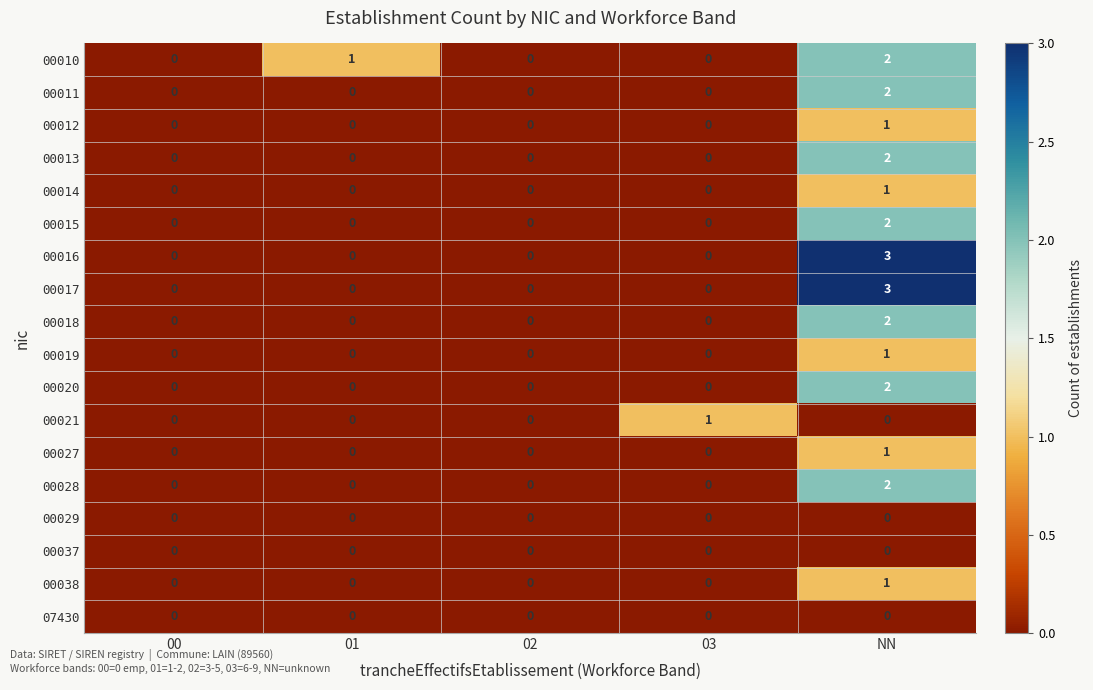

Is it true that 00037 equals 0 at 01?

True